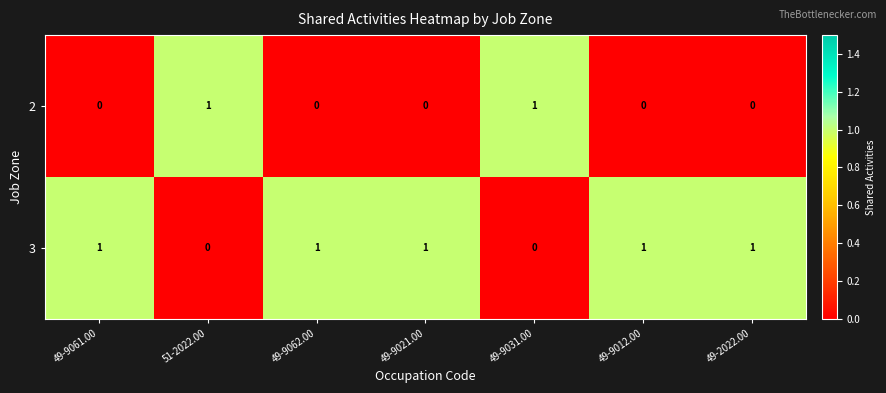

What is the greatest value displayed?

1